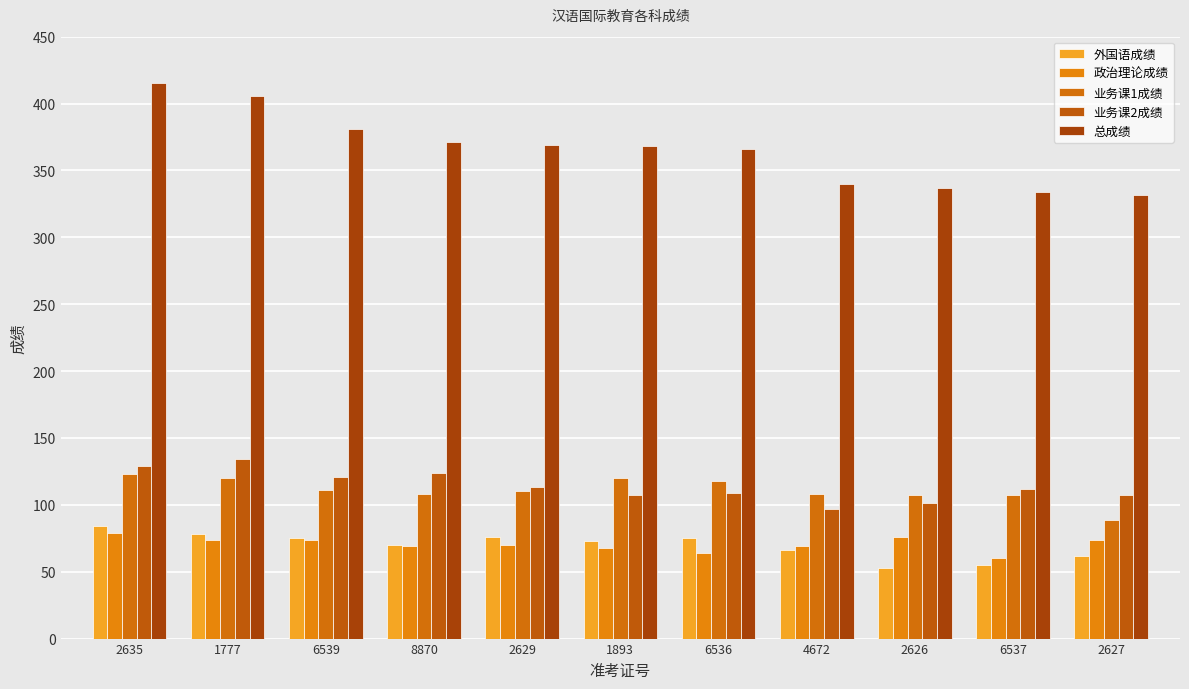

True or false: 政治理论成绩 has a value of 113 at 2635.

False